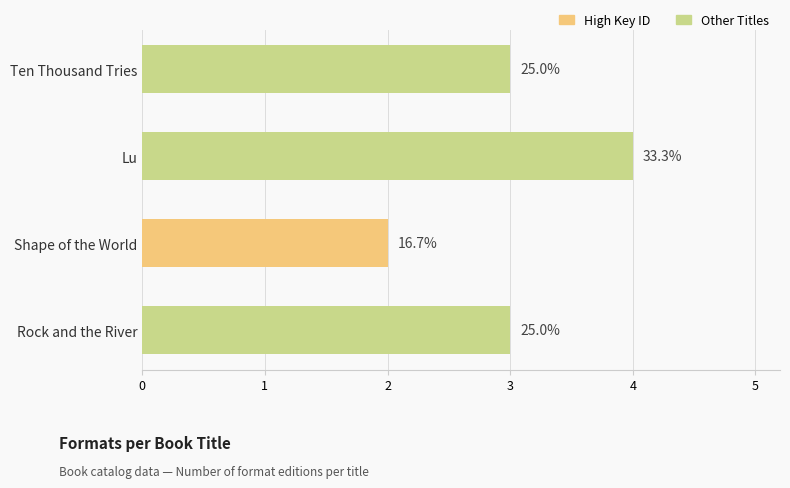

What is the maximum value shown in the chart?

4